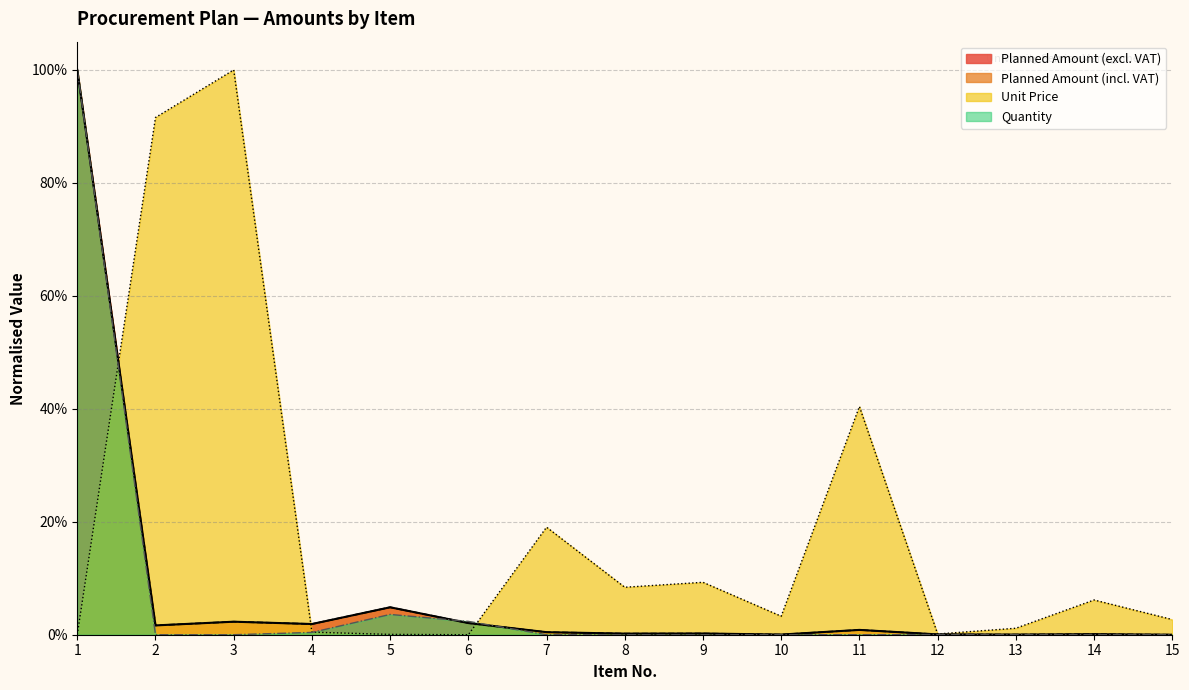

Which series ends up on top after the final intersection of Planned Amount (excl. VAT) and Unit Price?

Unit Price